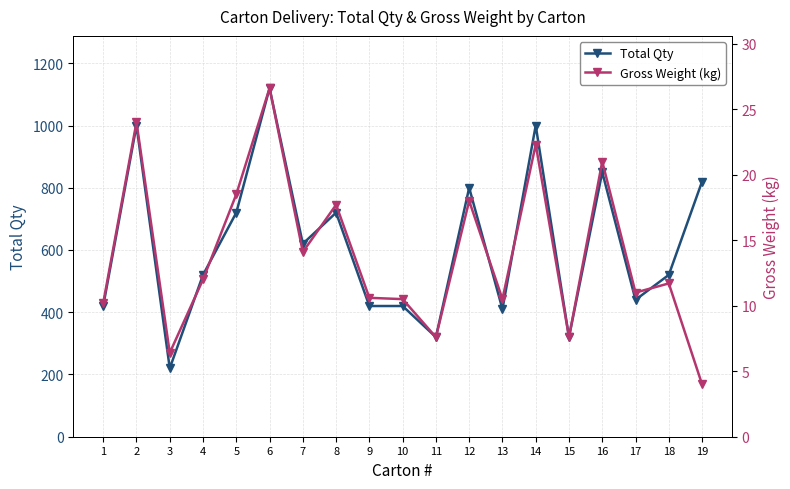

The value of Total Qty at 18 is 520.0. True or false?

True